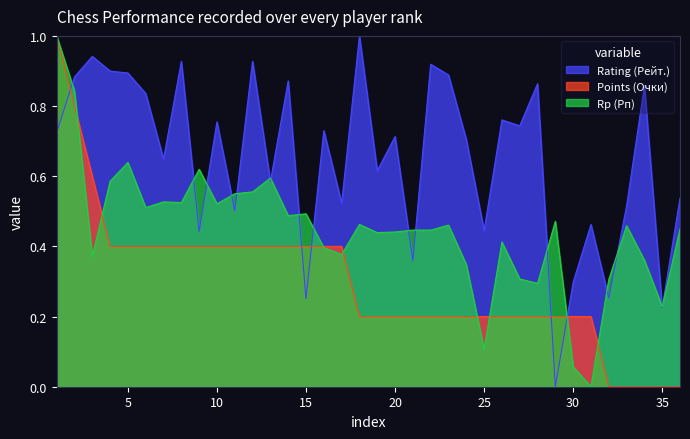

Where do Points (Очки) and Rating (Рейт.) first cross each other?

1 and 2